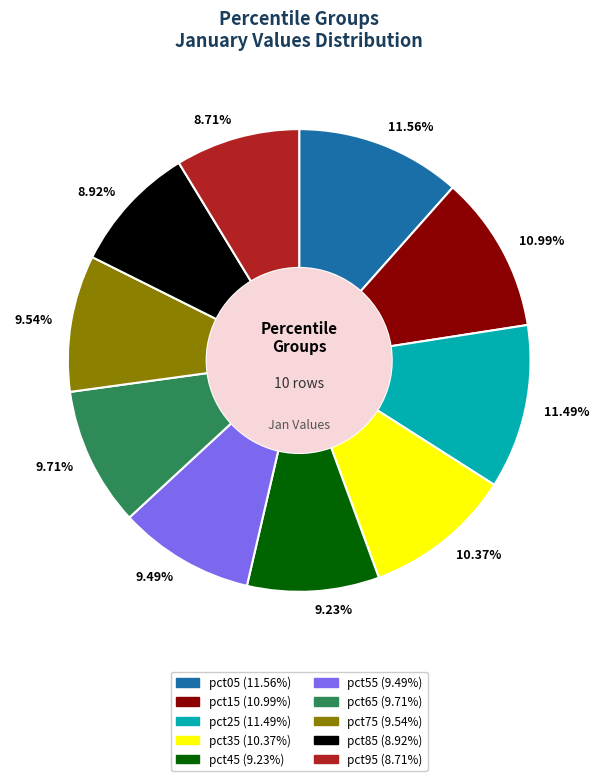

To the nearest percent, what is the average slice percentage?

10%